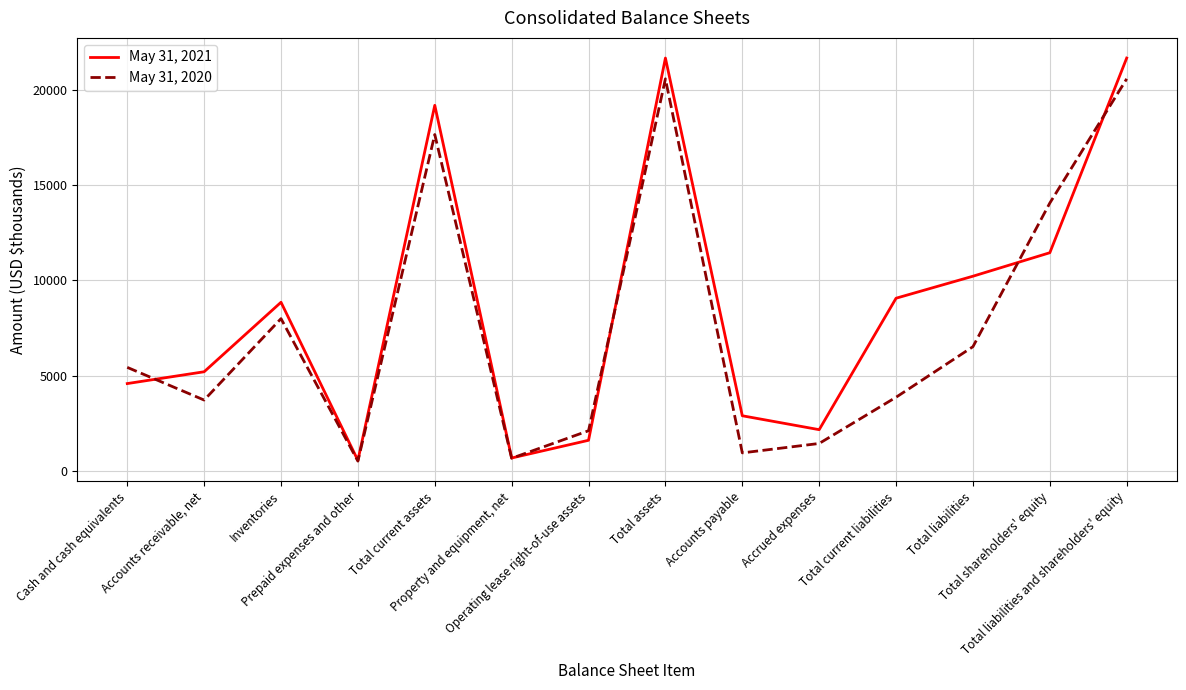

What position from the left is Accrued expenses?

10